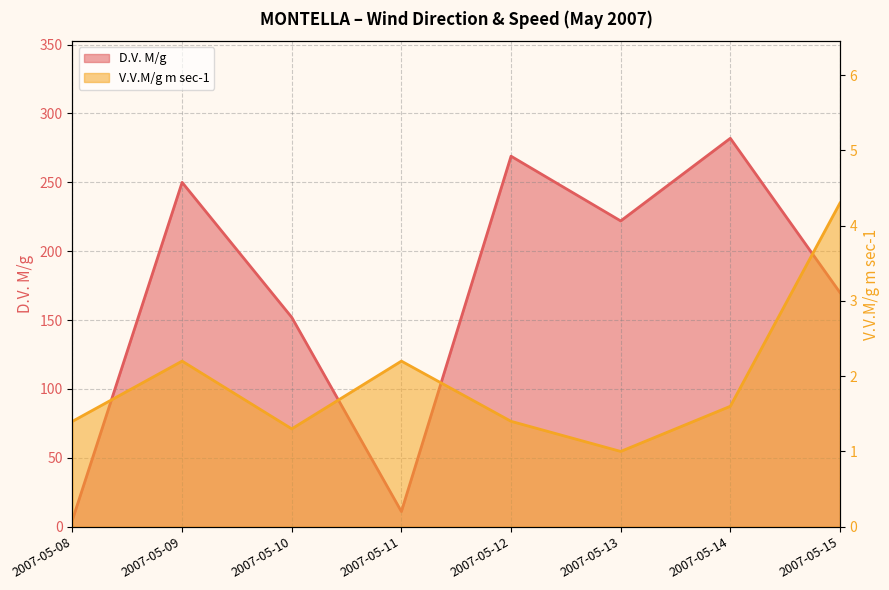

What is the smallest value displayed?

1.0